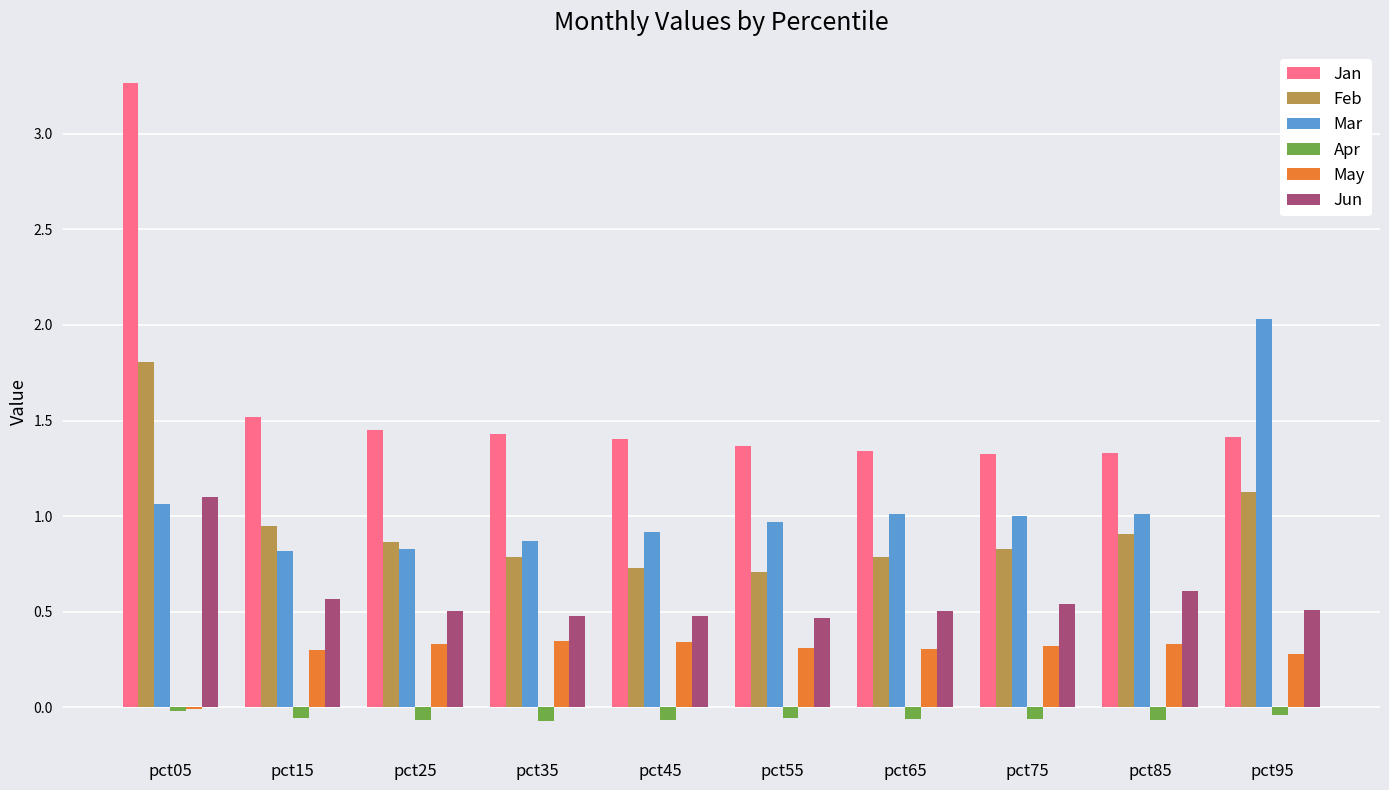

Which series has the largest total across all categories?

Jan